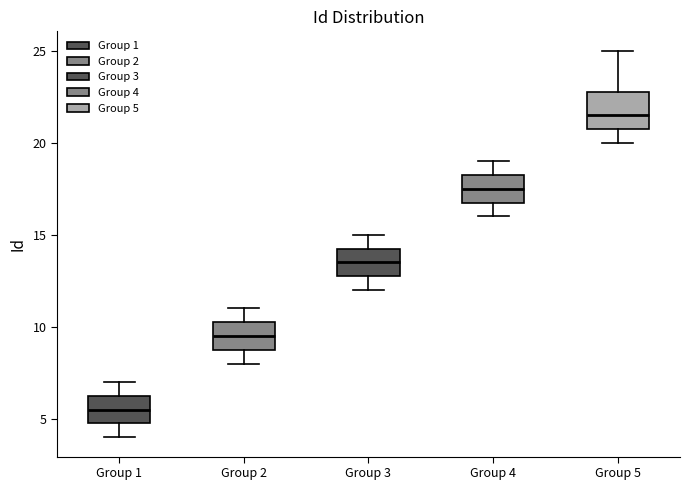

Reading left to right, read every box against the y-axis: the position of its median line, the range the box covers, and the ends of its whiskers. The values are not printed on the chart, so give them approximately, as read against the axis.

Group 1: median 5.5, box 5.0 to 6.5, whiskers 4.0 to 7.0
Group 2: median 9.5, box 9.0 to 10.5, whiskers 8.0 to 11.0
Group 3: median 13.5, box 13.0 to 14.5, whiskers 12.0 to 15.0
Group 4: median 17.5, box 17.0 to 18.5, whiskers 16.0 to 19.0
Group 5: median 21.5, box 21.0 to 23.0, whiskers 20.0 to 25.0